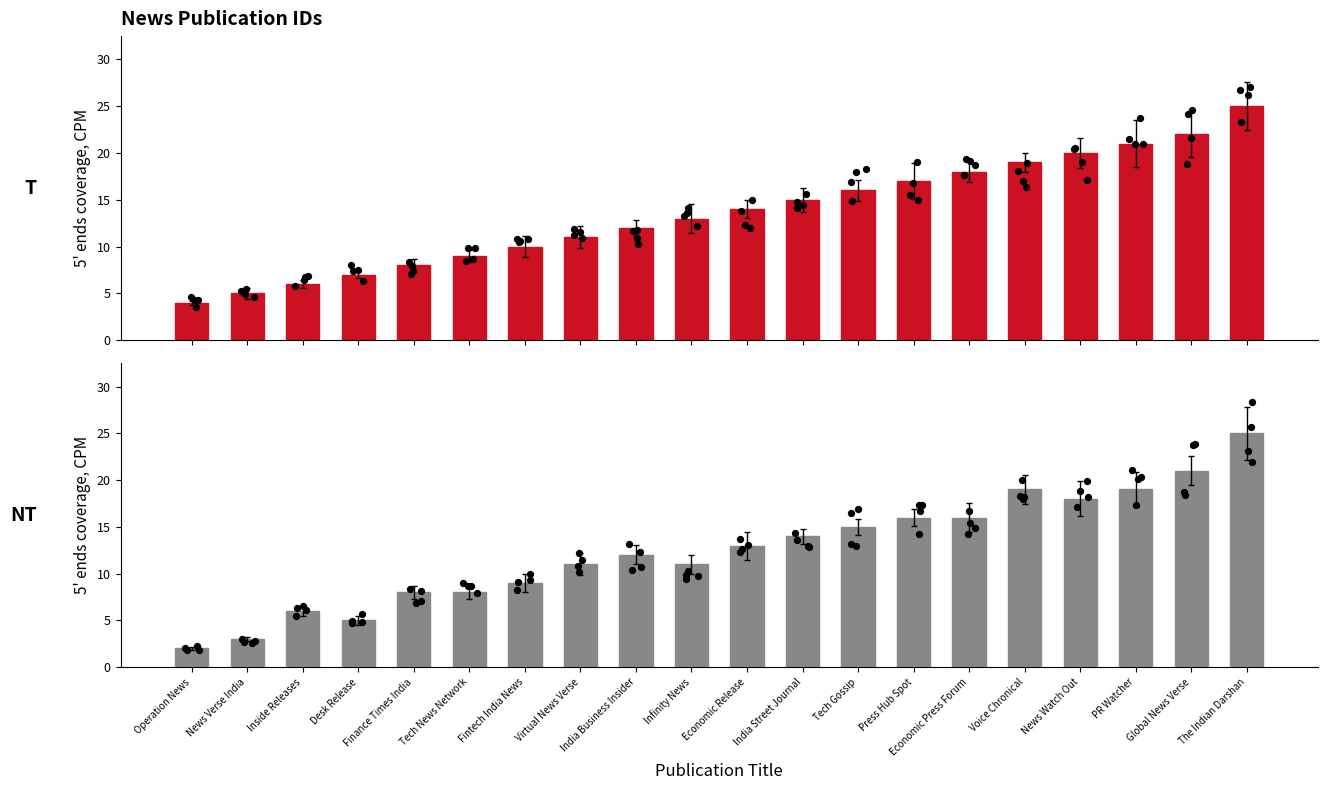

Which series reaches the minimum Y coordinate?

Id (alt)